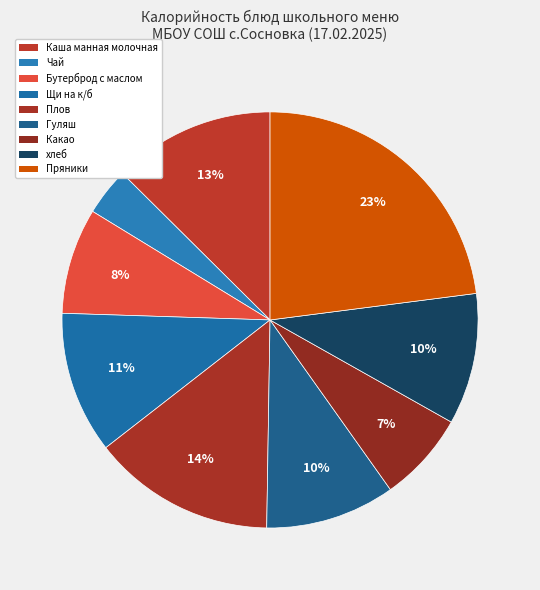

Which slice is the smallest?

Чай